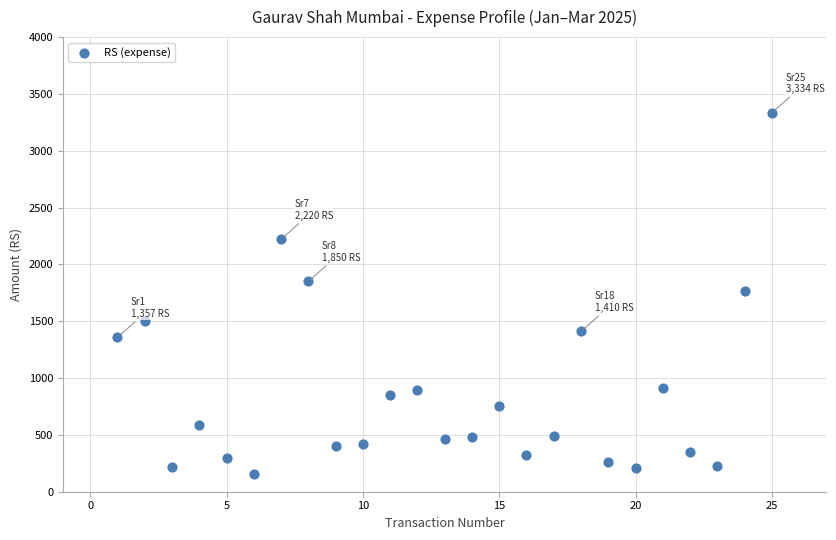

What is the range of Y values (max minus min)?

3174